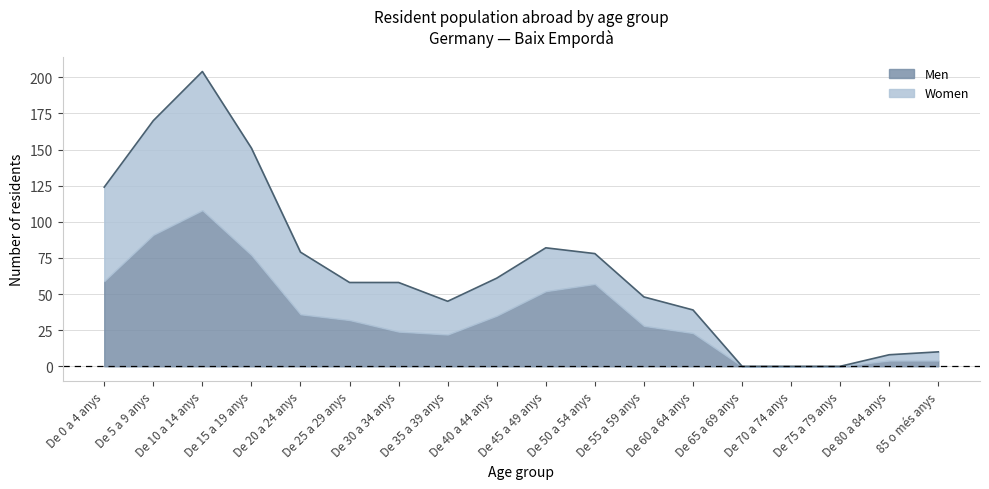

True or false: the data shows 23 at De 40 a 44 anys.

False